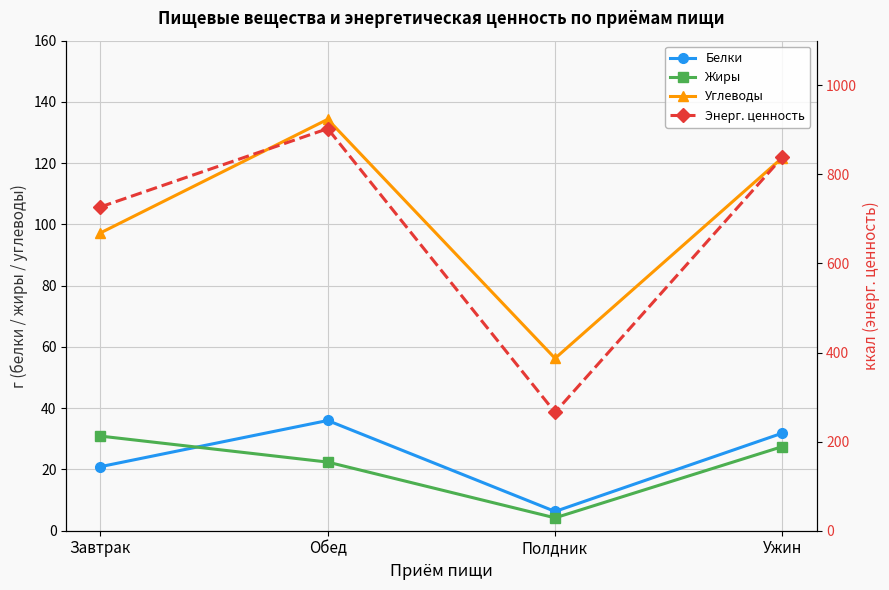

Count the number of data series in this chart.

4